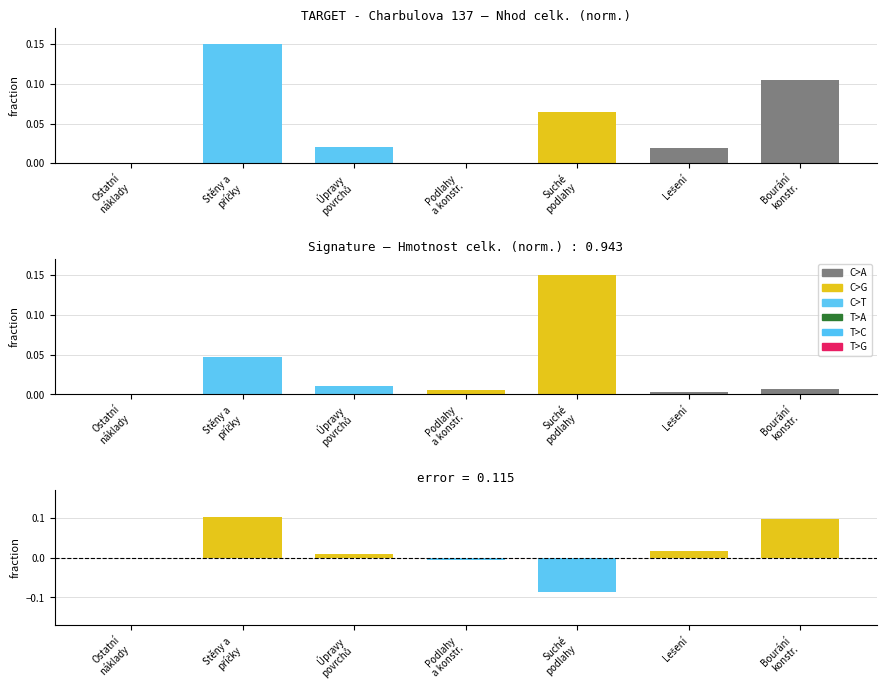

What is the maximum value shown in the chart?

0.1